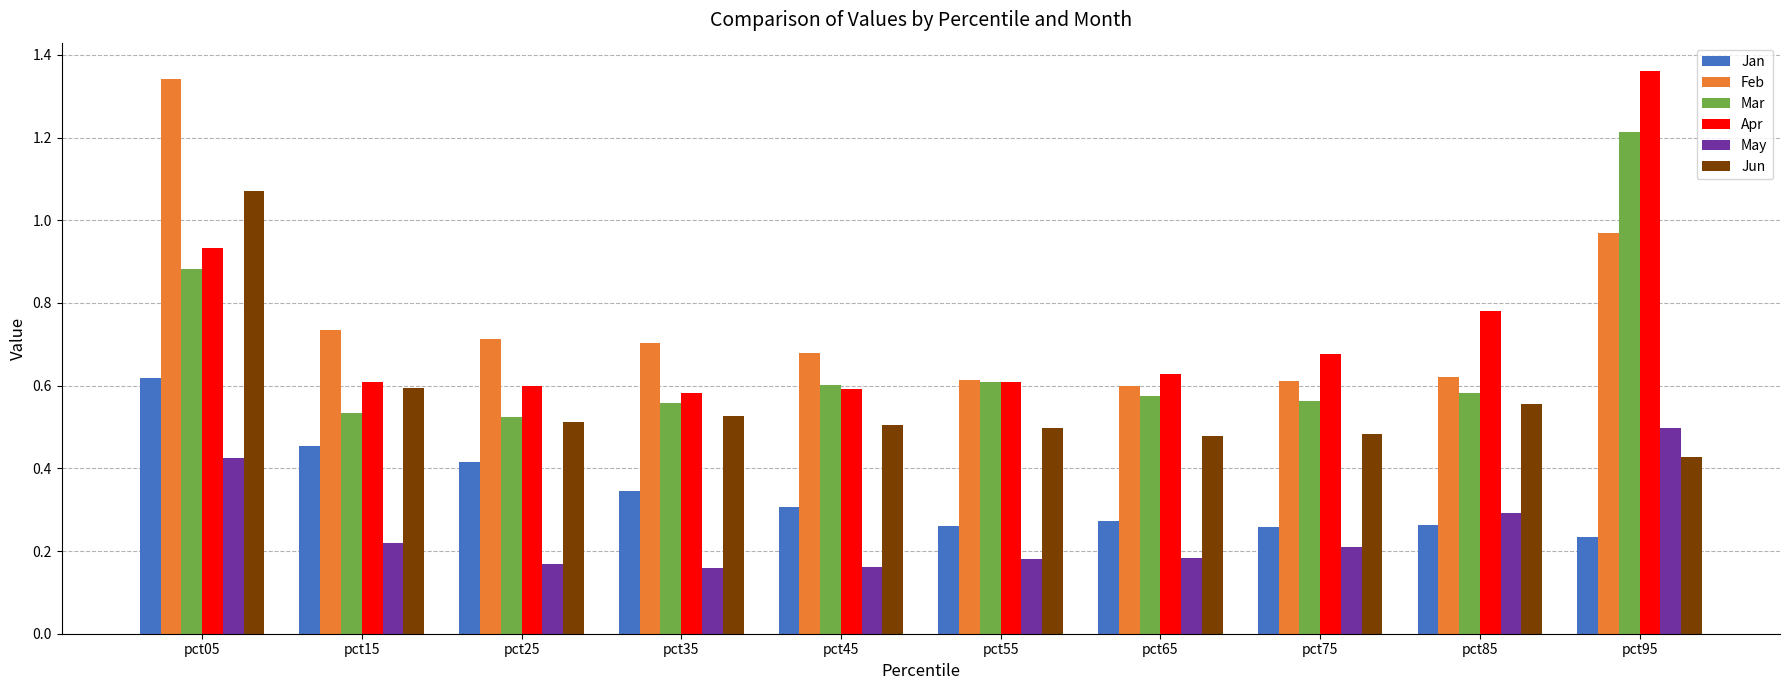

What is the sum of all May values?

2.5